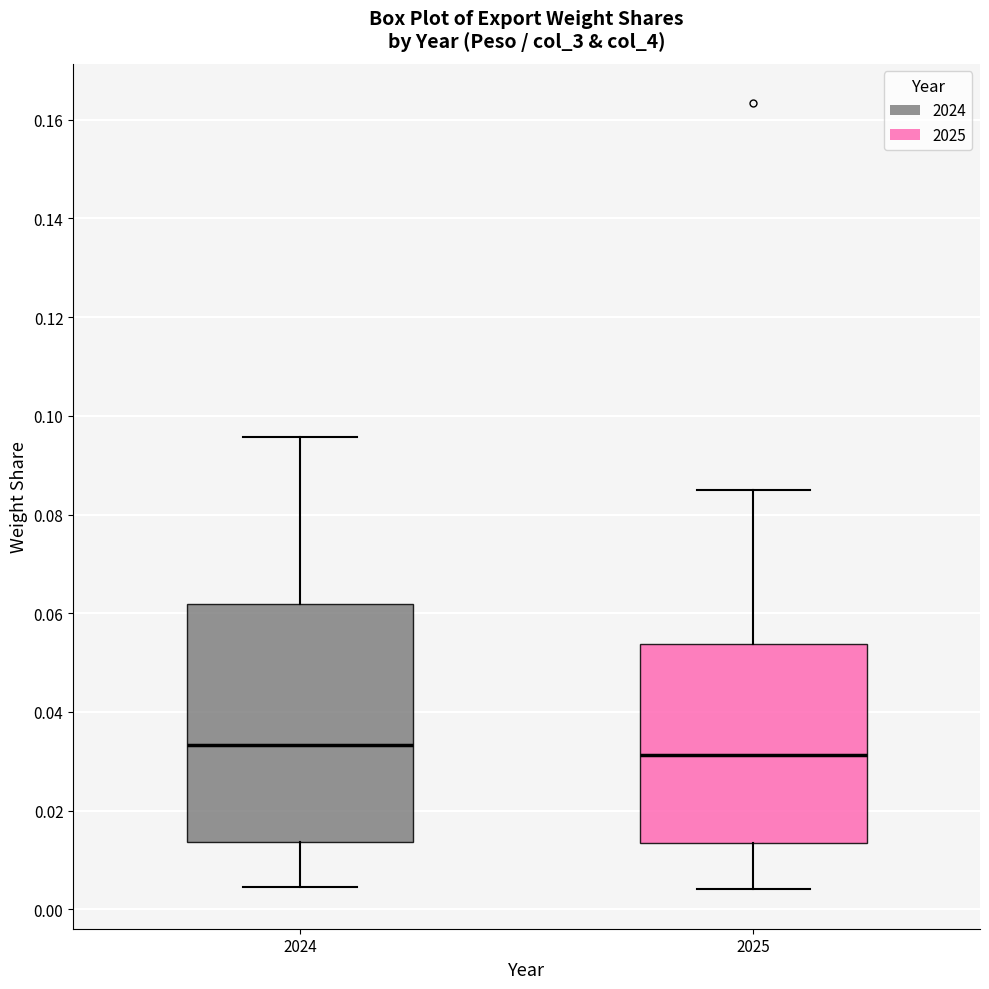

Reading left to right, transcribe this box plot: for each box, give where its median line is, the range the box spans, and where its two whiskers end, as read against the y-axis. The values are not printed on the chart, so give them approximately, as read against the axis.

2024: median 0.034, box 0.014 to 0.062, whiskers 0.004 to 0.096
2025: median 0.032, box 0.014 to 0.054, whiskers 0.004 to 0.084